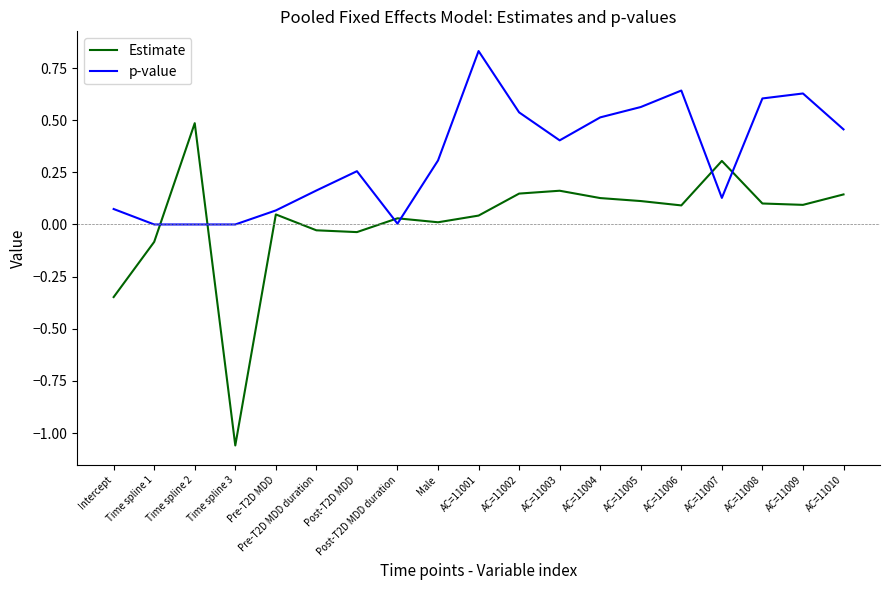

What position from the right is Pre-T2D MDD?

15